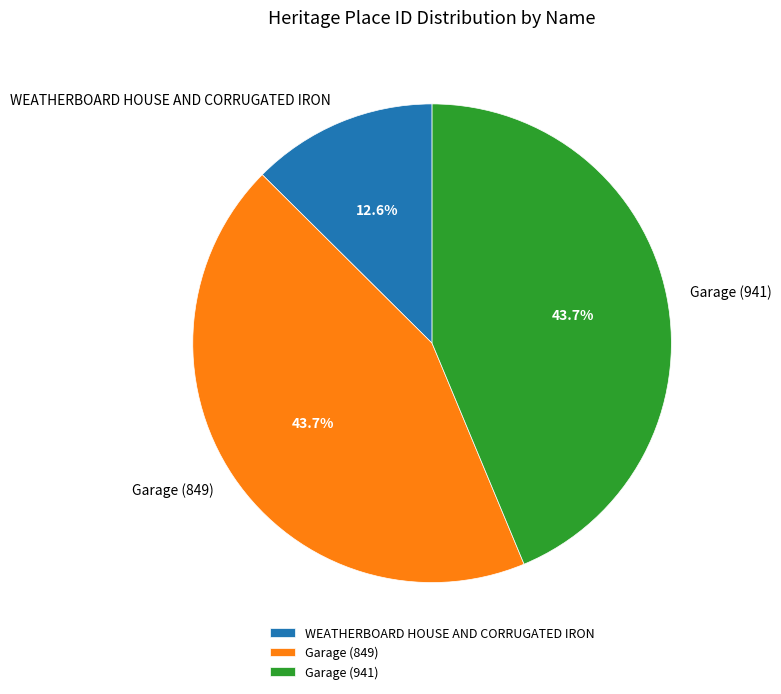

What is the smallest slice in the pie chart?

WEATHERBOARD HOUSE AND CORRUGATED IRON